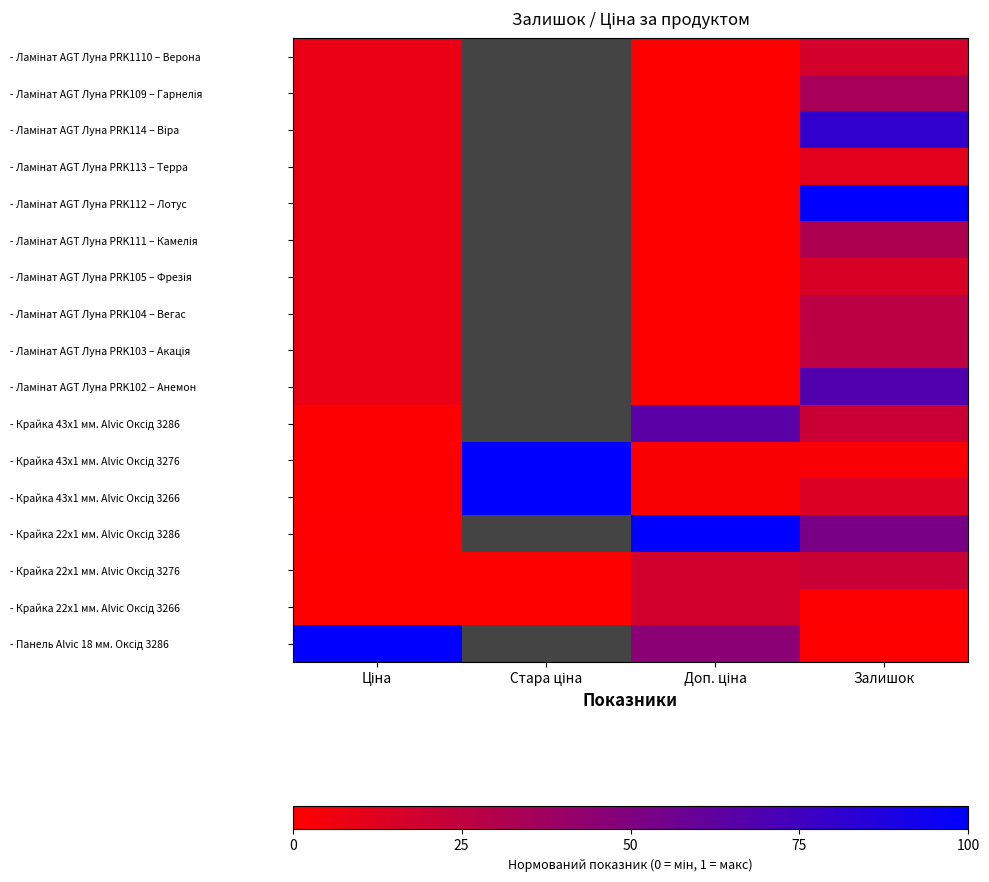

At how many categories does at least one series exceed 0?

4